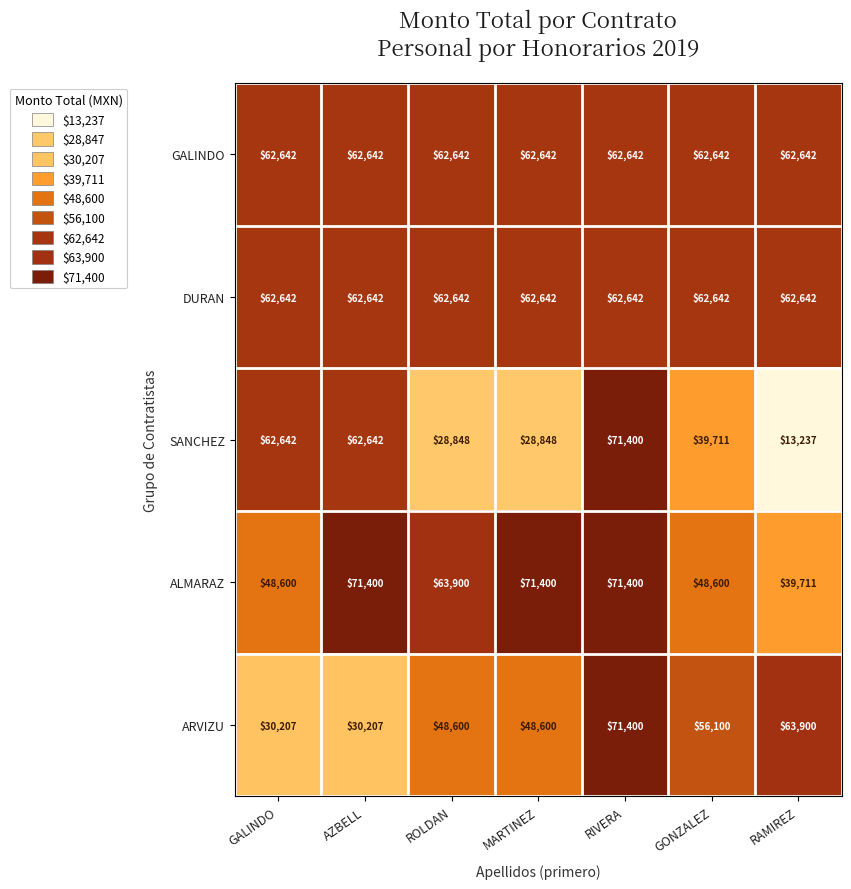

What is the minimum value shown in the chart?

13237